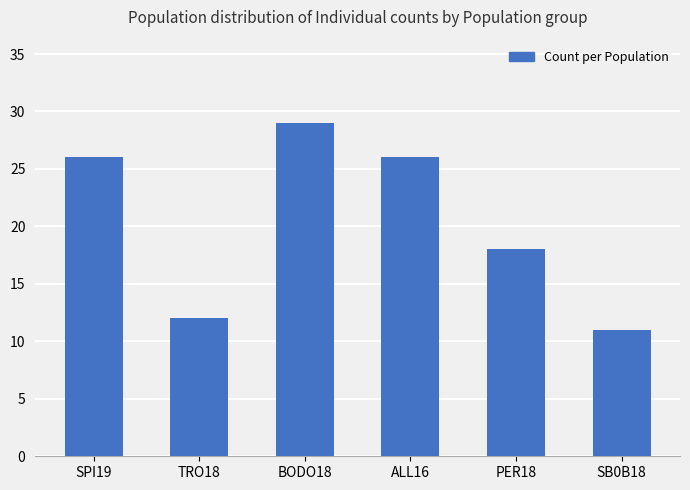

Reading left to right, list all the values displayed in this chart.

SPI19=26	TRO18=12	BODO18=29	ALL16=26	PER18=18	SB0B18=11